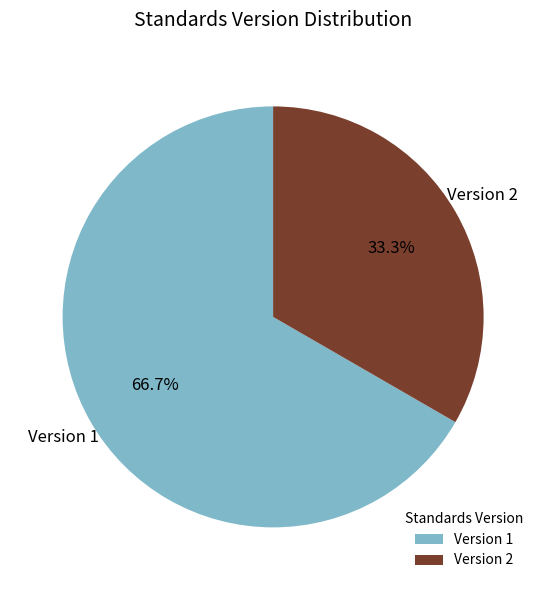

How many slices are in this pie chart?

2